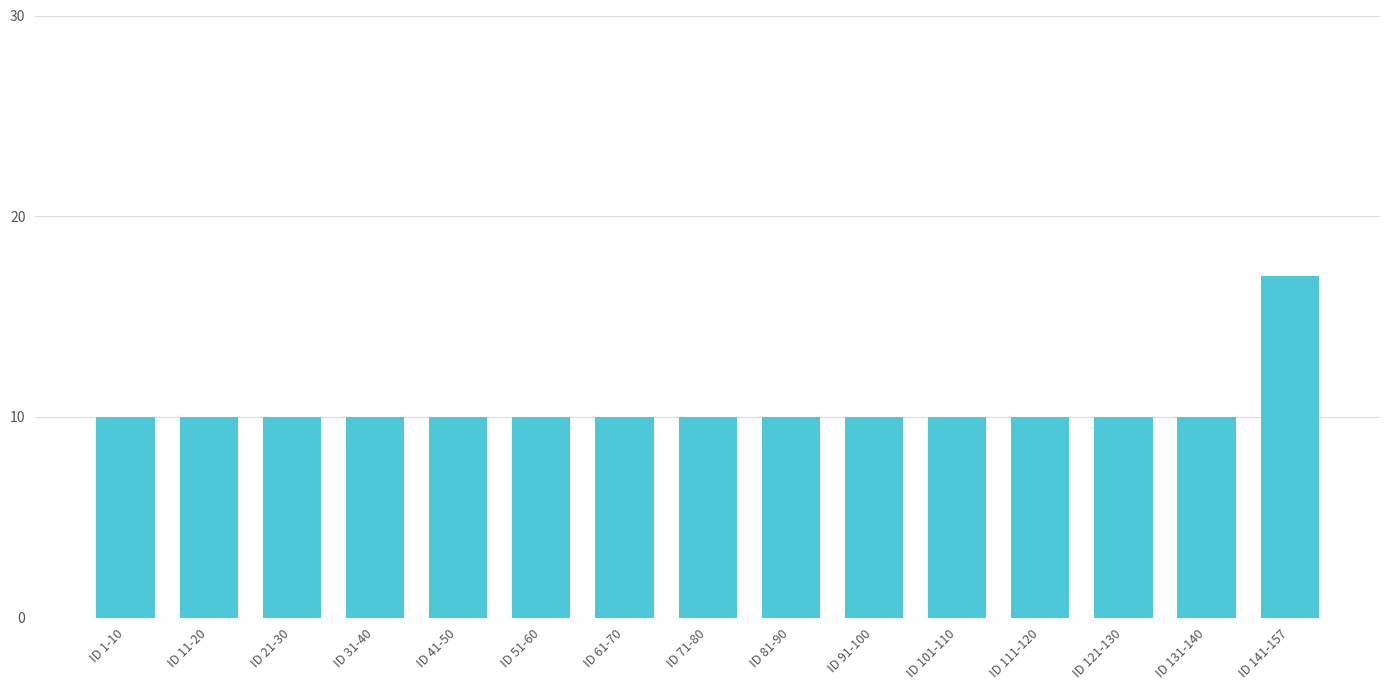

What is the maximum value shown in the chart?

17